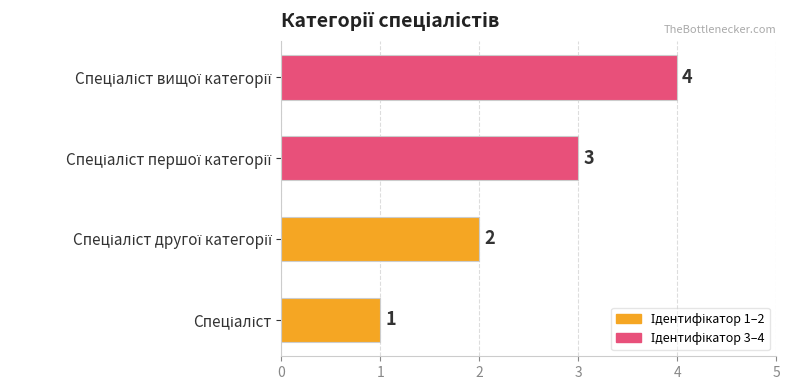

What is the difference between the second highest and second lowest values?

1